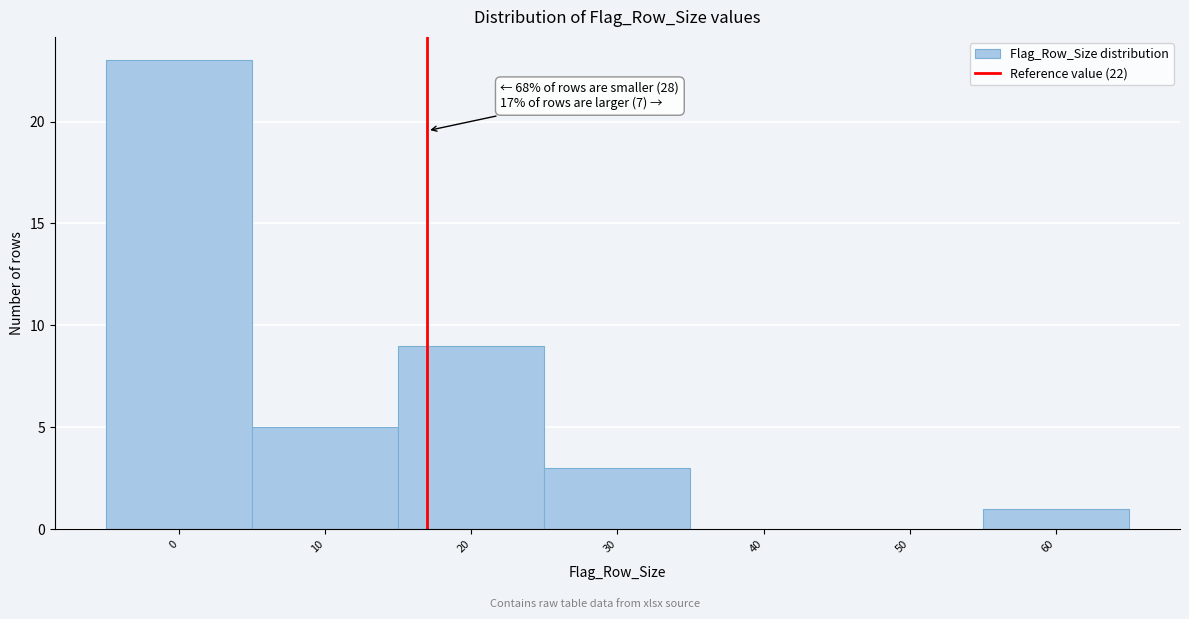

Reading left to right, extract all data points from this chart.

0=23	10=5	20=9	30=3	40=0	50=0	60=1